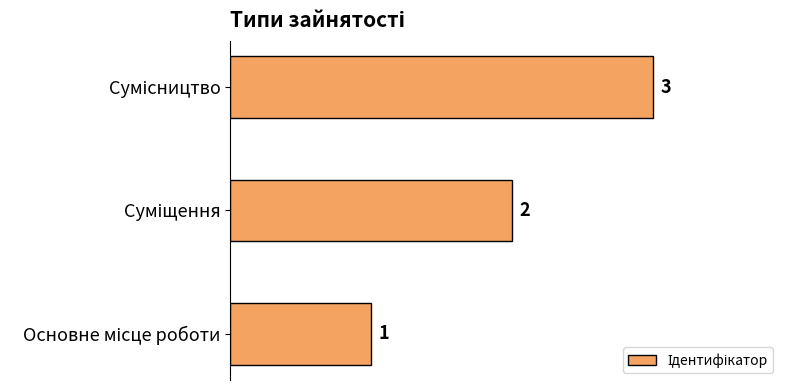

How many values are between 1 and 3?

3